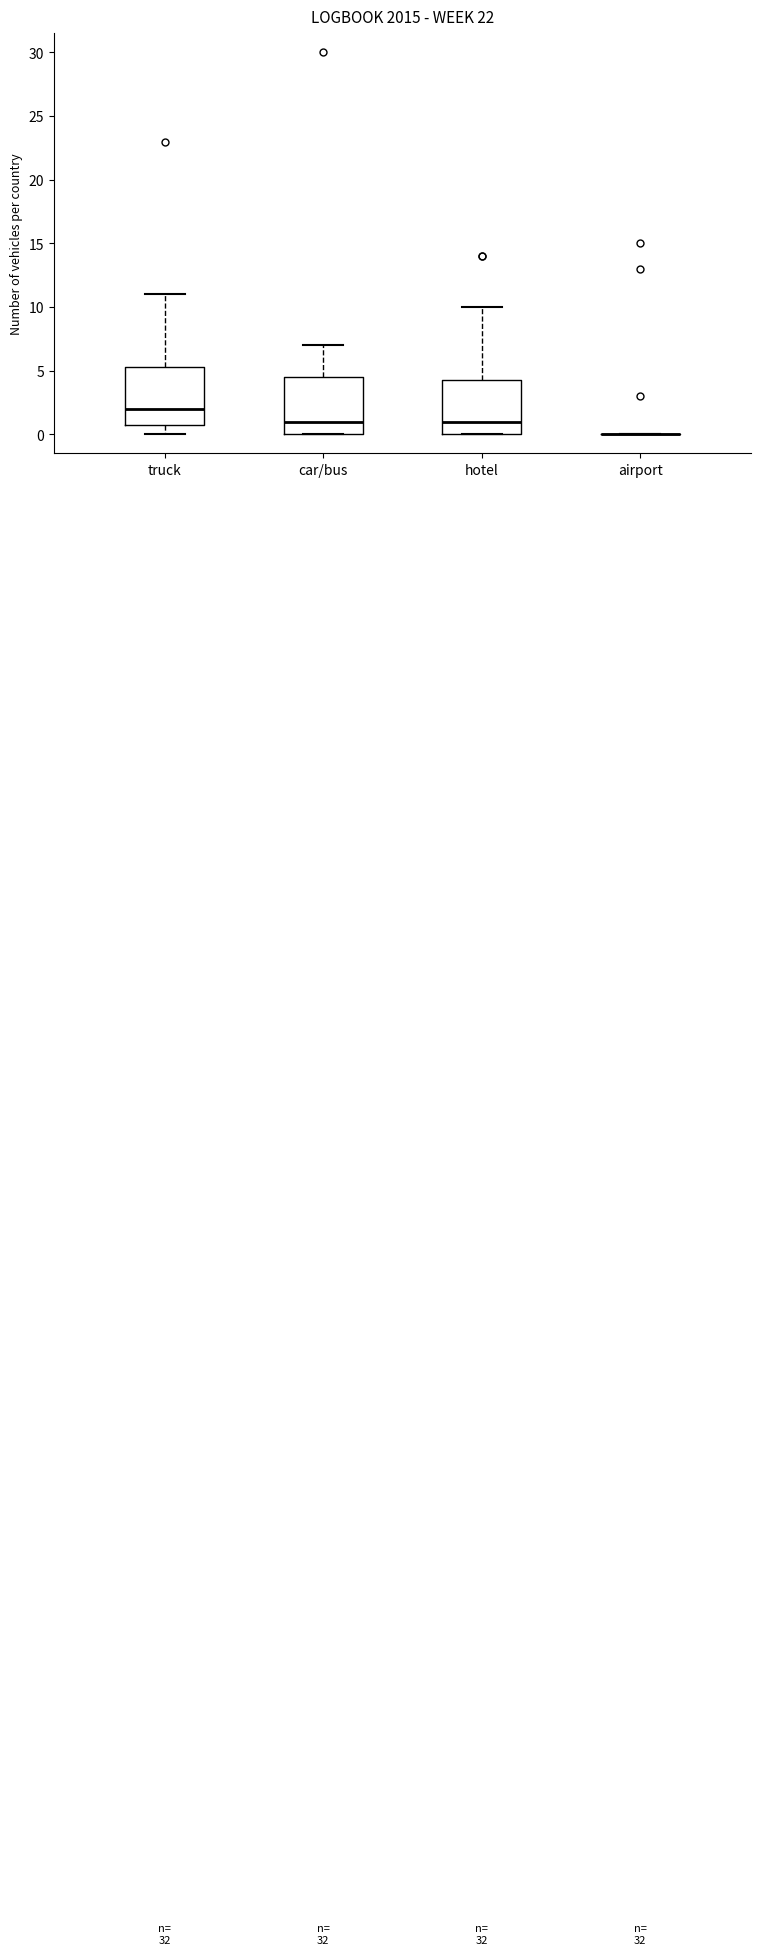

Reading left to right, transcribe this box plot: for each box, give where its median line is, the range the box spans, and where its two whiskers end, as read against the y-axis. The values are not printed on the chart, so give them approximately, as read against the axis.

truck: median 2.0, box 1.0 to 5.5, whiskers 0.0 to 11.0
car/bus: median 1.0, box 0.0 to 4.5, whiskers 0.0 to 7.0
hotel: median 1.0, box 0.0 to 4.5, whiskers 0.0 to 10.0
airport: box collapsed to a line at 0.0, whiskers 0.0 to 0.0